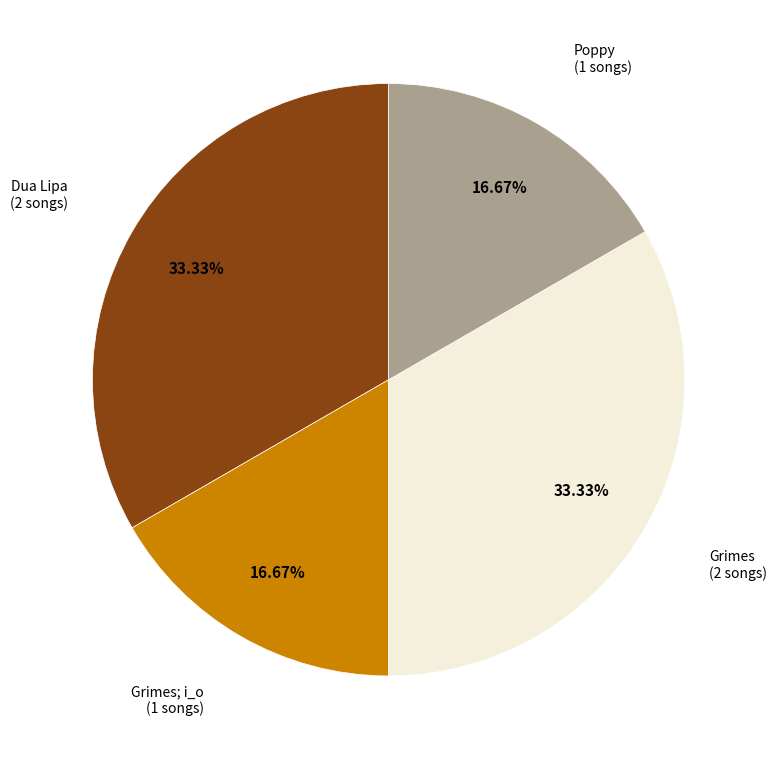

Count the number of slices in the pie.

4